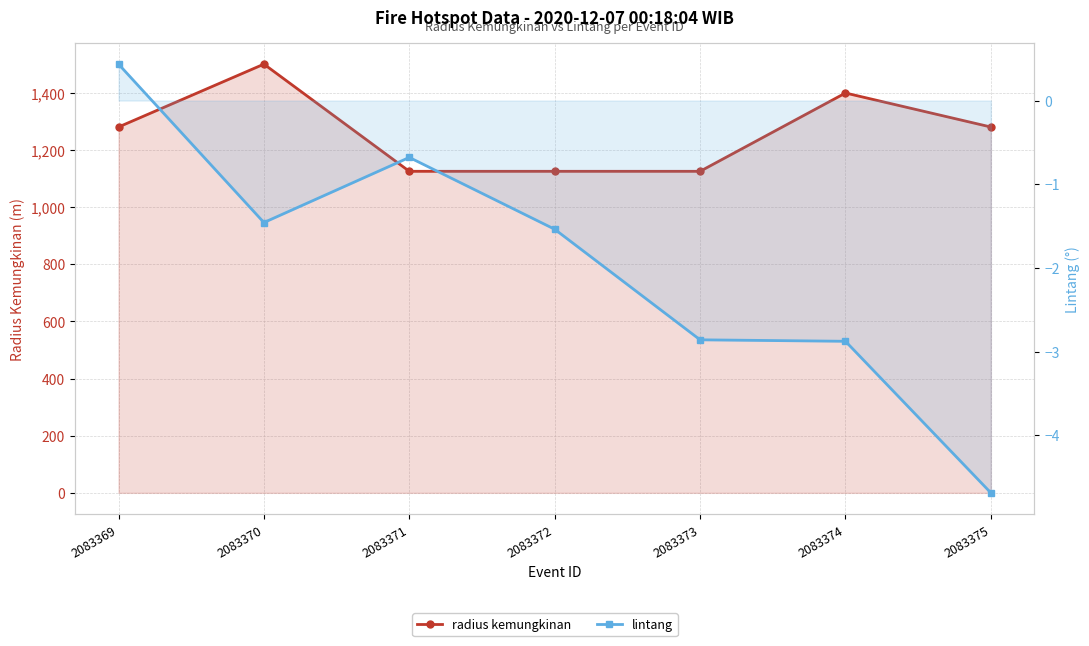

At how many categories does at least one series exceed 1206?

4